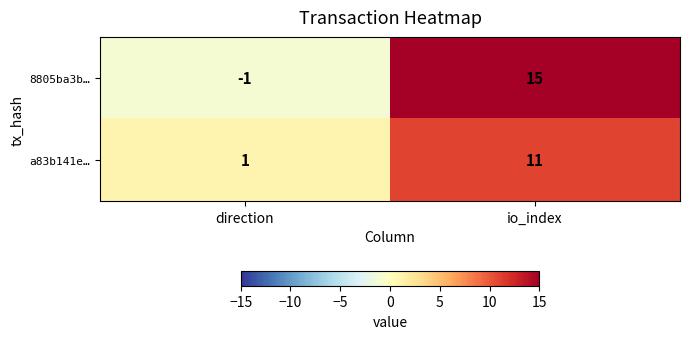

What is the difference between the highest and lowest values at direction?

2